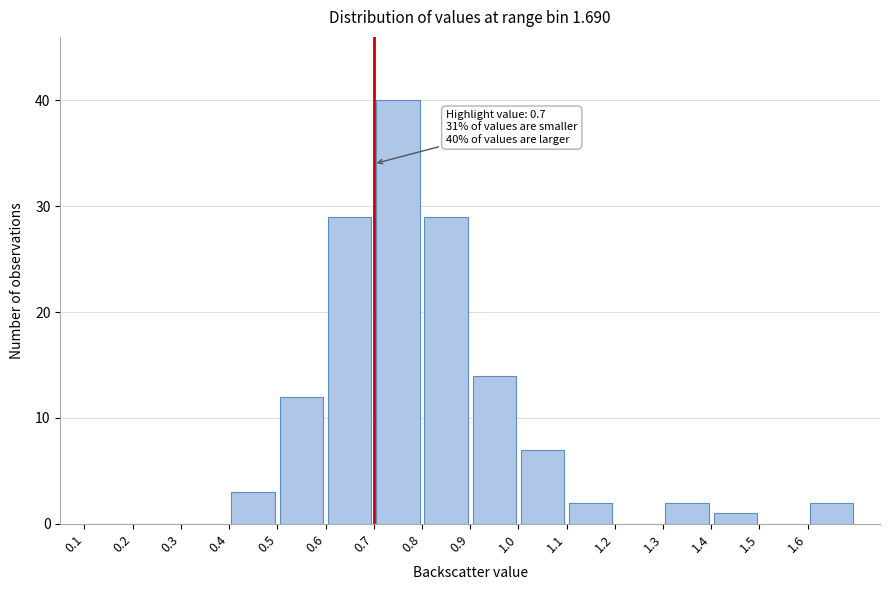

Over which range of the x-axis is the bar tallest?

0.7 to 0.8